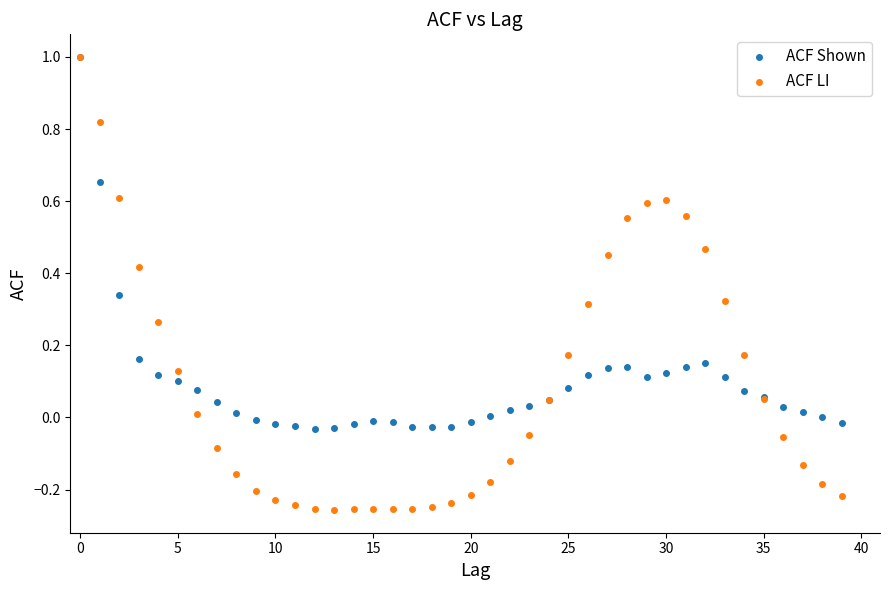

Which series reaches the minimum Y coordinate?

ACF LI